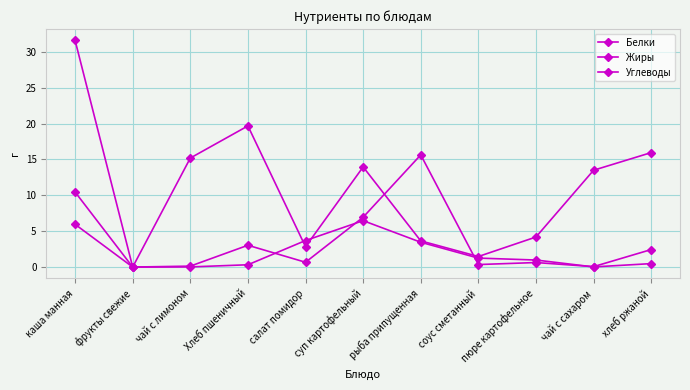

True or false: Углеводы has more than 2 points higher than both neighbors.

False